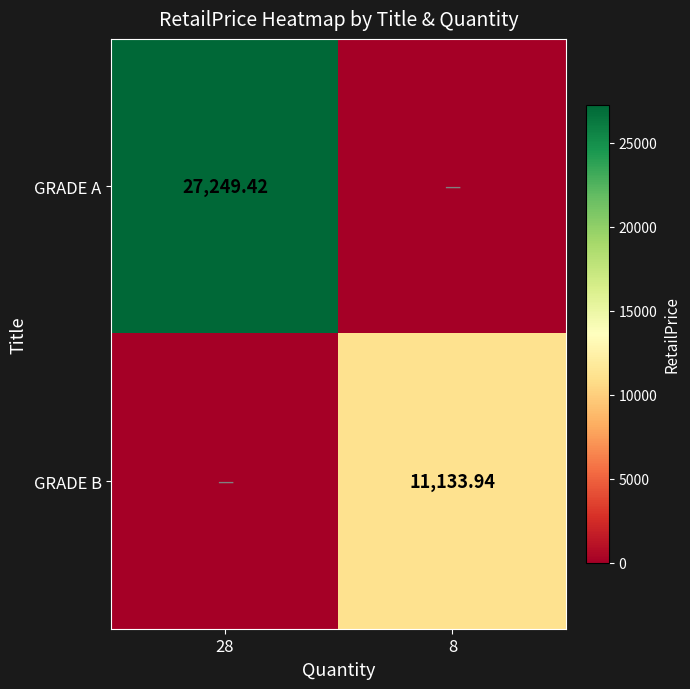

Which label corresponds to the largest value in the chart?

28